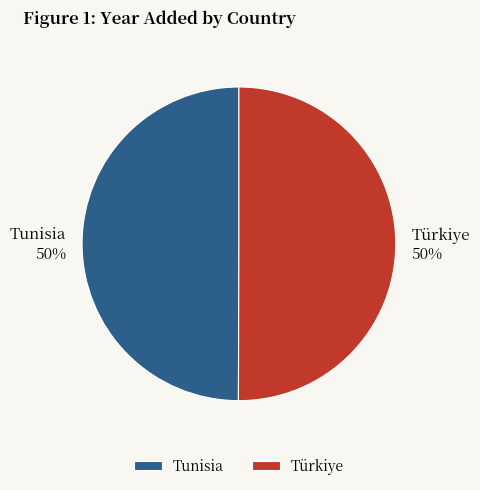

What is the ratio of the value at Türkiye to the value at Tunisia?

1.0